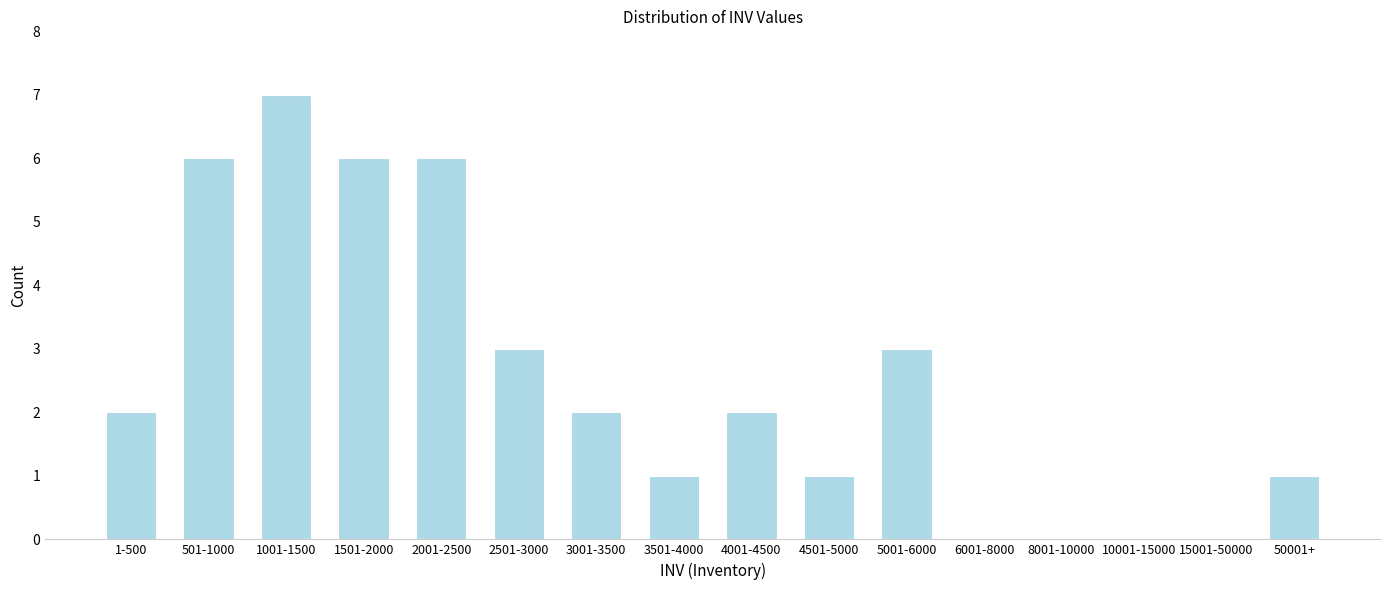

Reading left to right, what are all the values shown in this chart?

1-500=2	501-1000=6	1001-1500=7	1501-2000=6	2001-2500=6	2501-3000=3	3001-3500=2	3501-4000=1	4001-4500=2	4501-5000=1	5001-6000=3	6001-8000=0	8001-10000=0	10001-15000=0	15001-50000=0	50001+=1